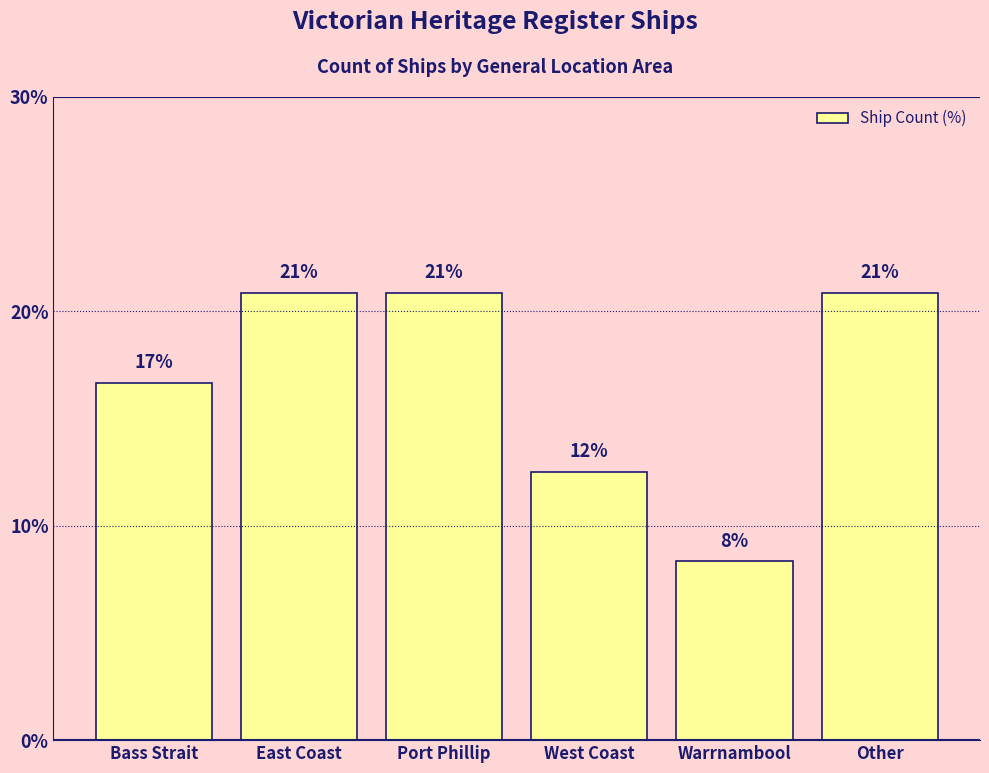

Are the bars grouped side by side (vs. stacked)?

No